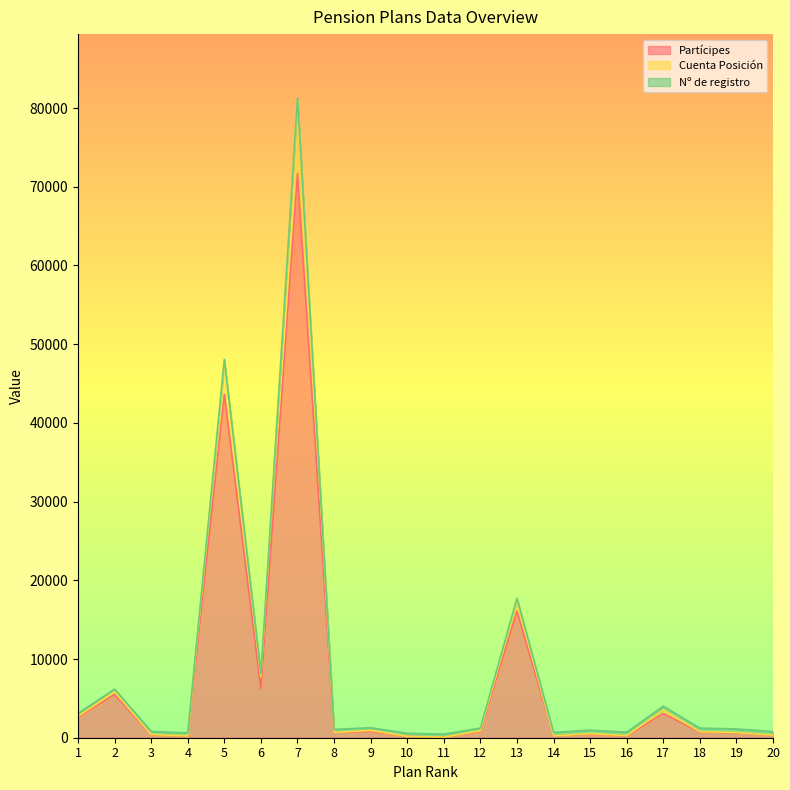

What is the maximum value for Partícipes?

71695.0